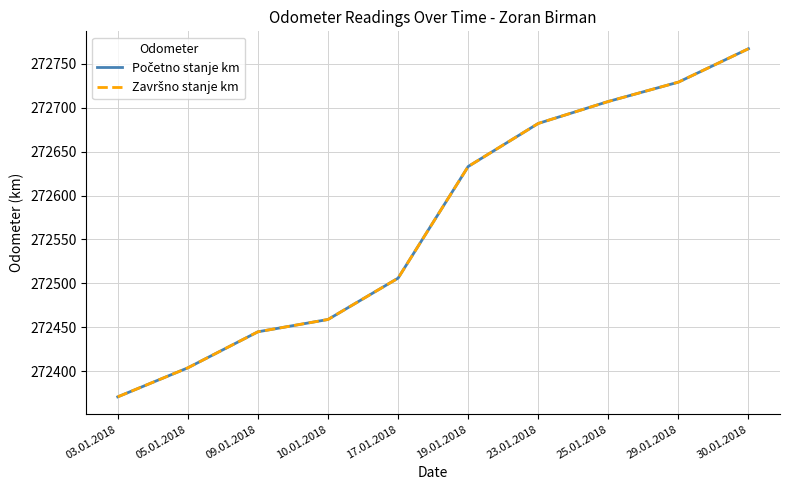

Does the chart display data point markers on the line(s)?

No